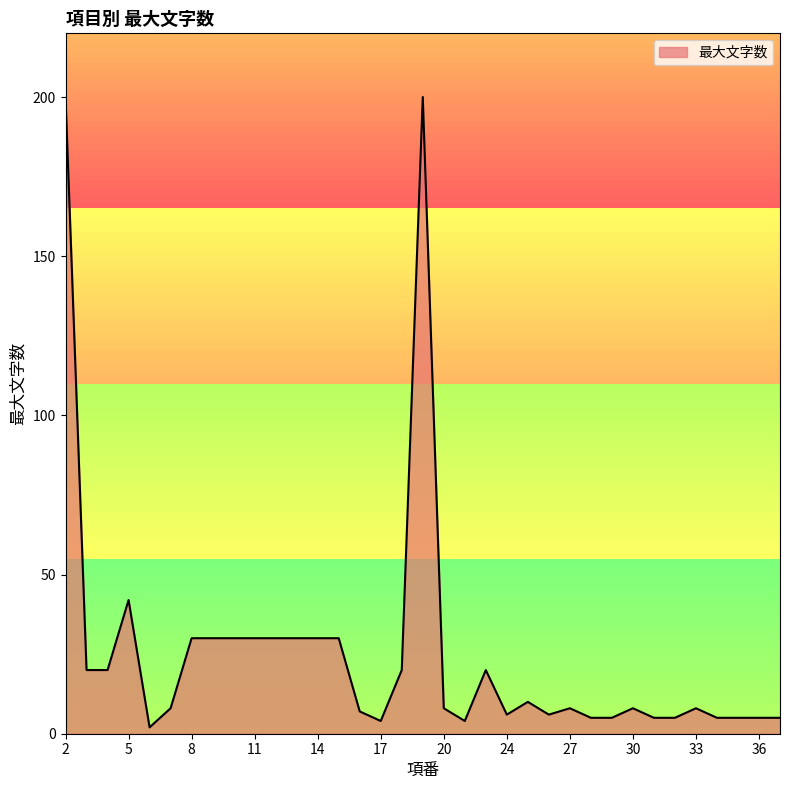

What is the difference between the maximum and minimum values?

198